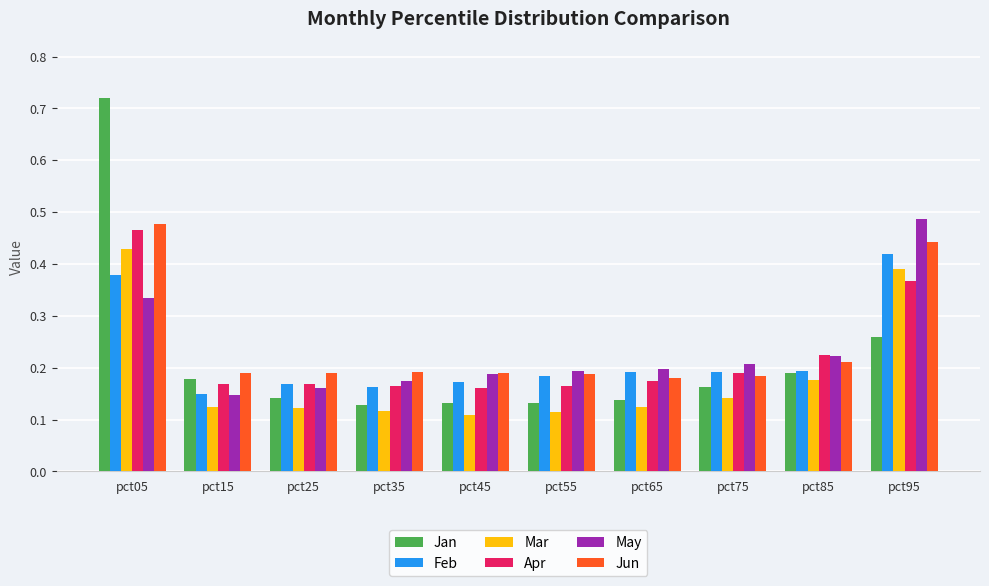

Which series has the largest range (max minus min)?

Jan